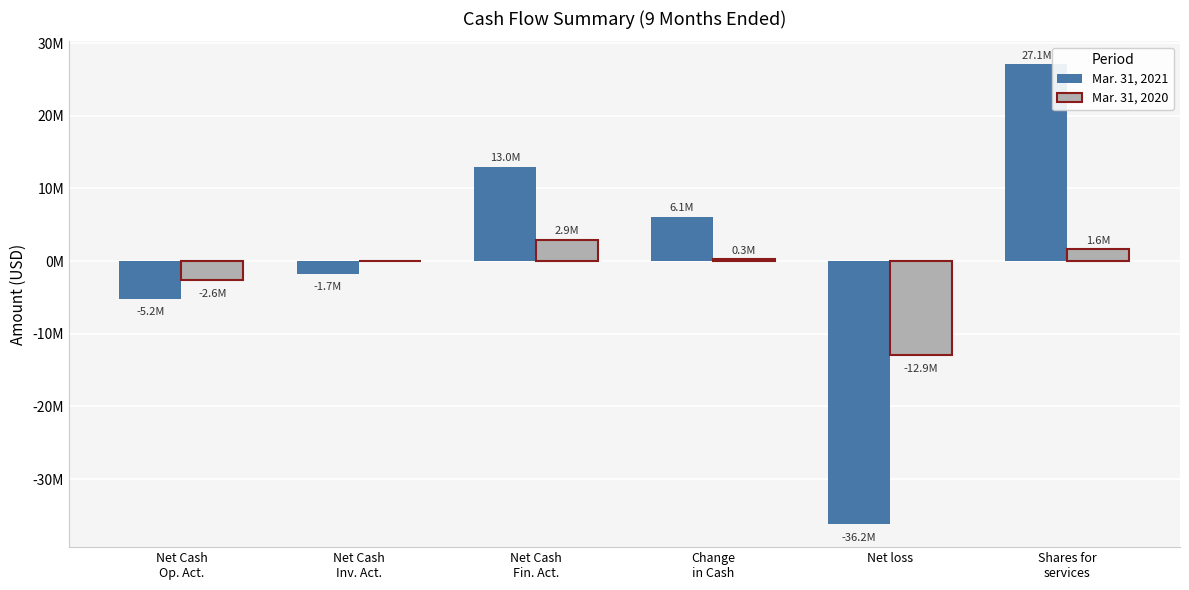

Does the chart contain stacked bars?

No